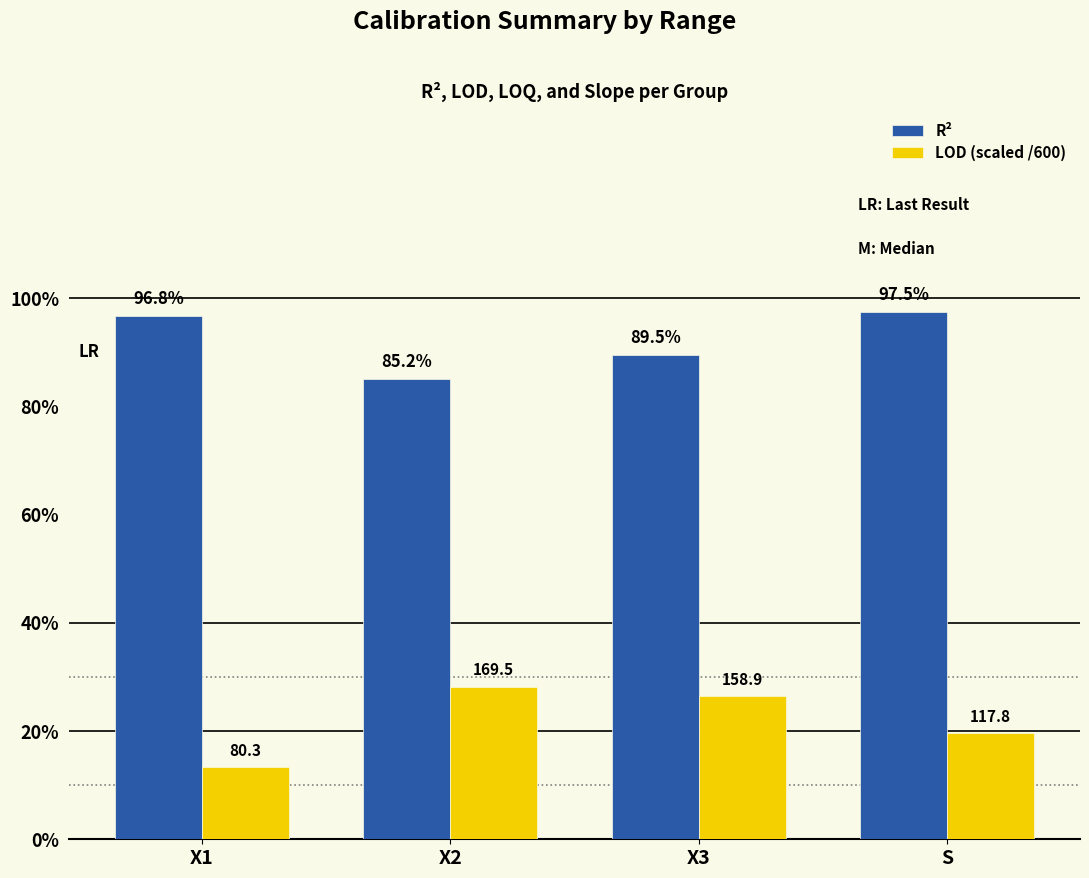

What are all the series names shown in the legend?

R², LOD (scaled /600)